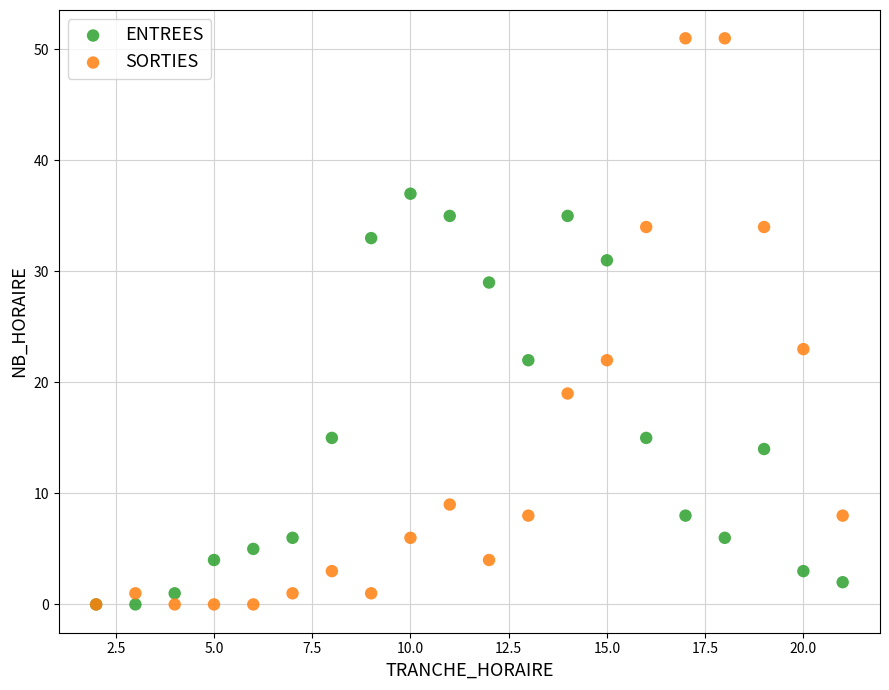

In the SORTIES series, what Y value is closest to 25?

23